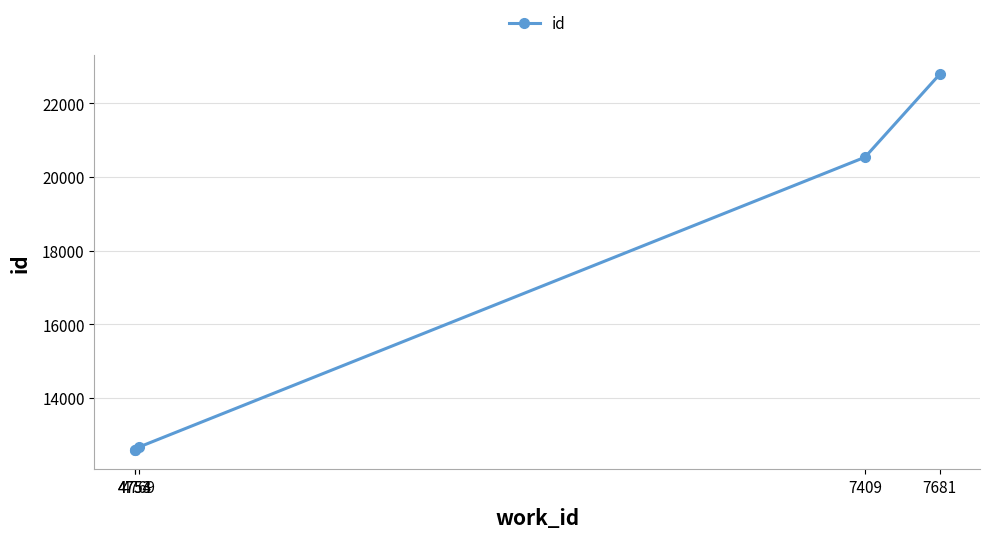

What is the change in value from 4753 to 4754?

+1.5